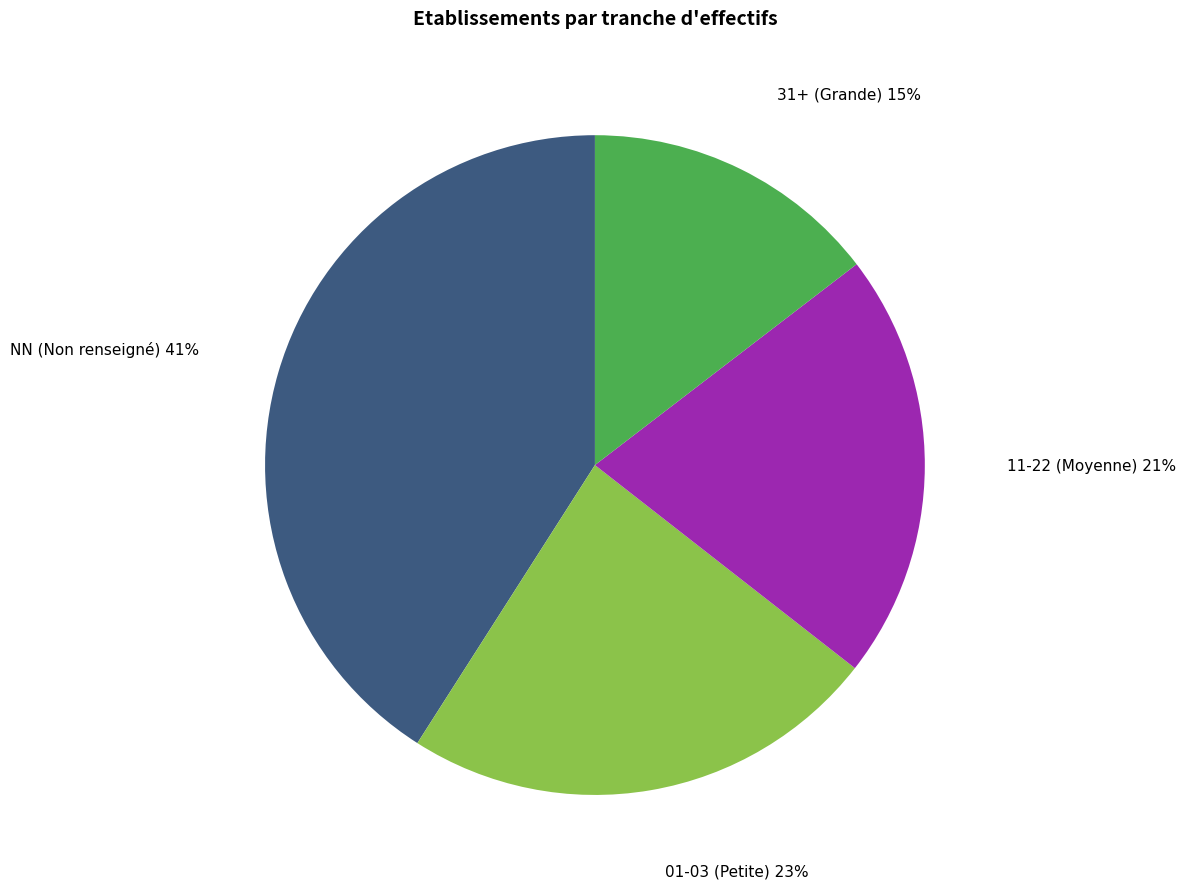

Is it true that 31+ (Grande) 15% is 15% of the pie?

True